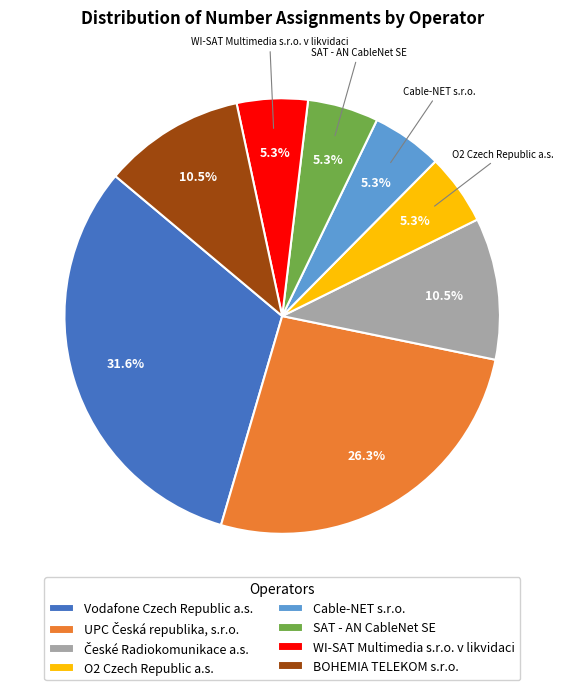

Between O2 Czech Republic a.s. and Vodafone Czech Republic a.s., which is larger?

Vodafone Czech Republic a.s.